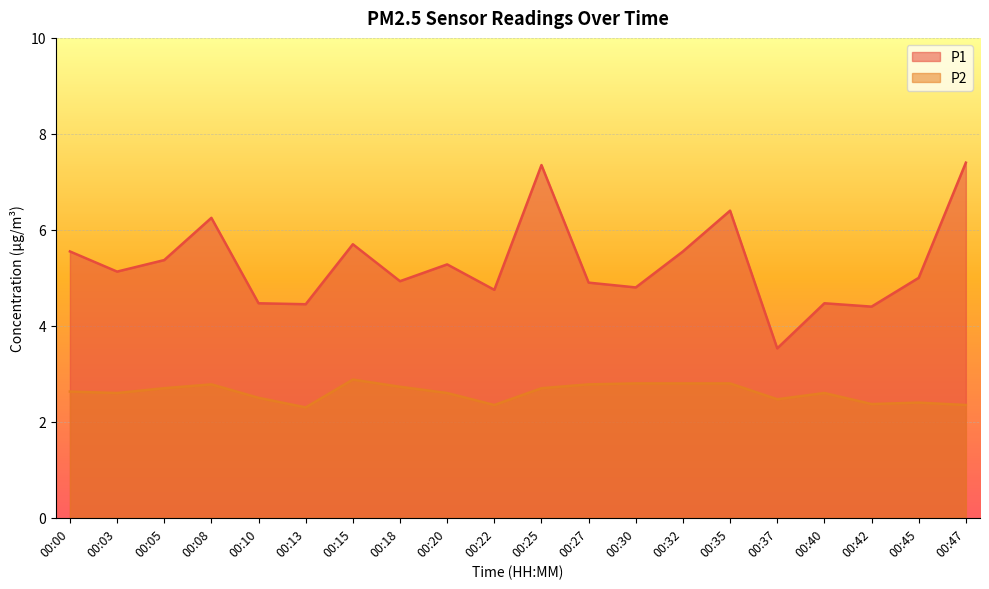

What is the sum of all P2 values?

52.1